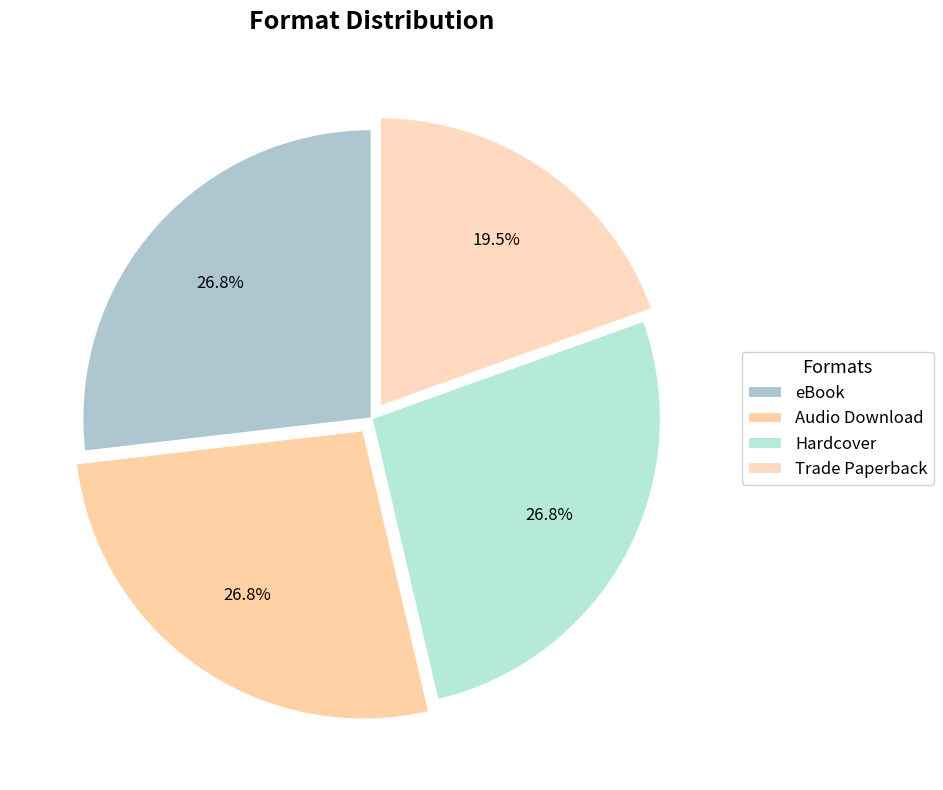

To the nearest percent, what is the combined percentage of Trade Paperback and Audio Download?

46%